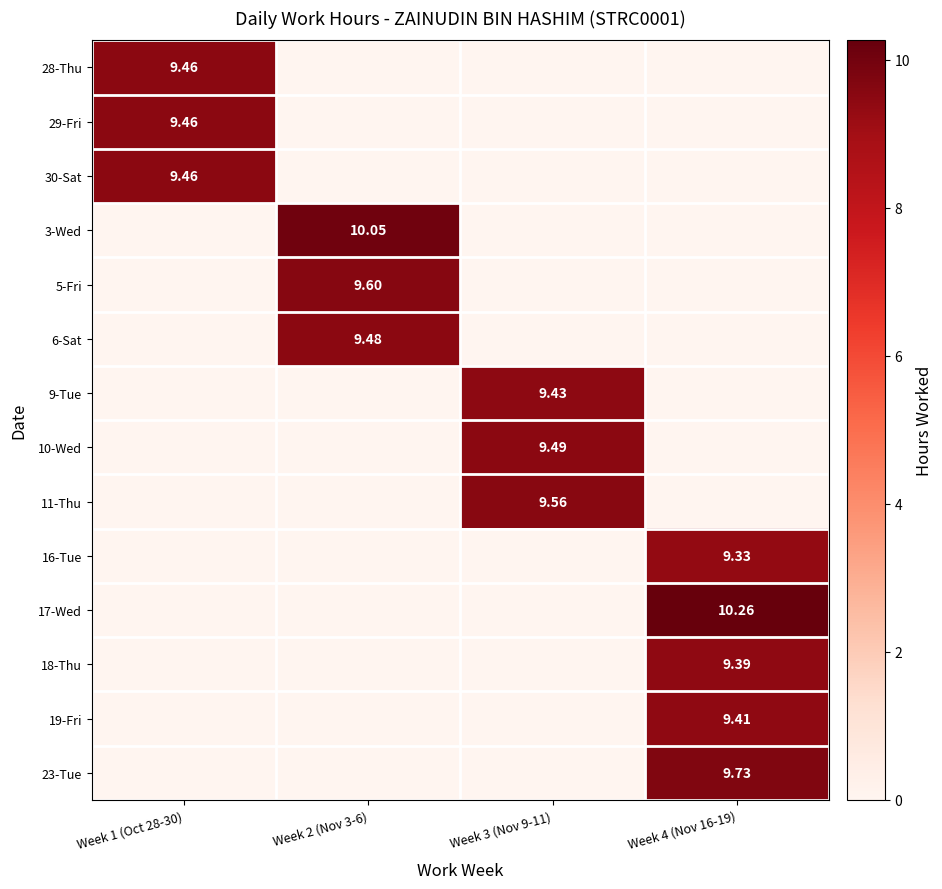

Is the value of 10-Wed at Week 3 (Nov 9-11) greater than the value of 11-Thu at Week 3 (Nov 9-11)?

No